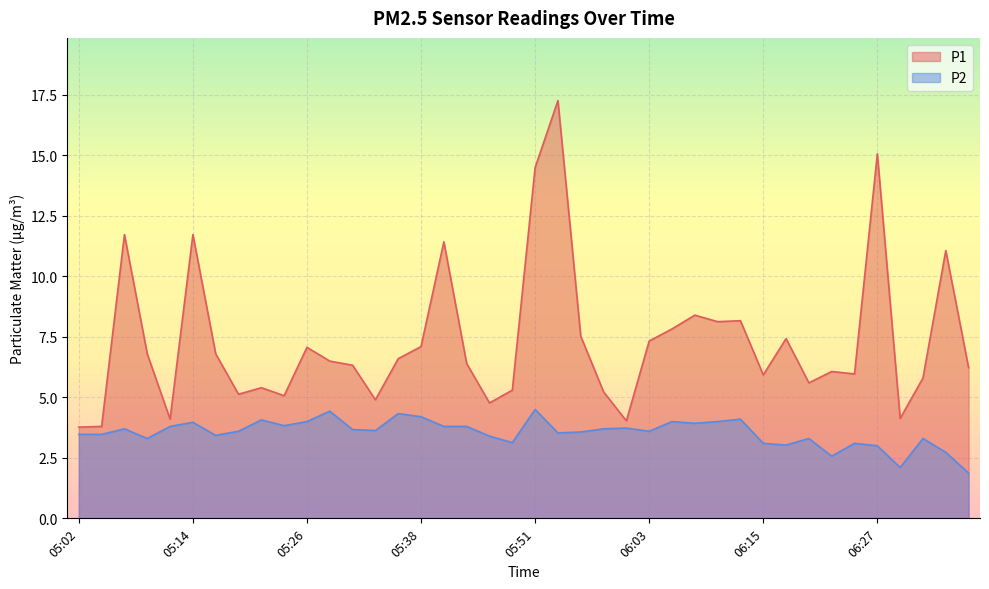

What is the average value of the P1 series?

7.3